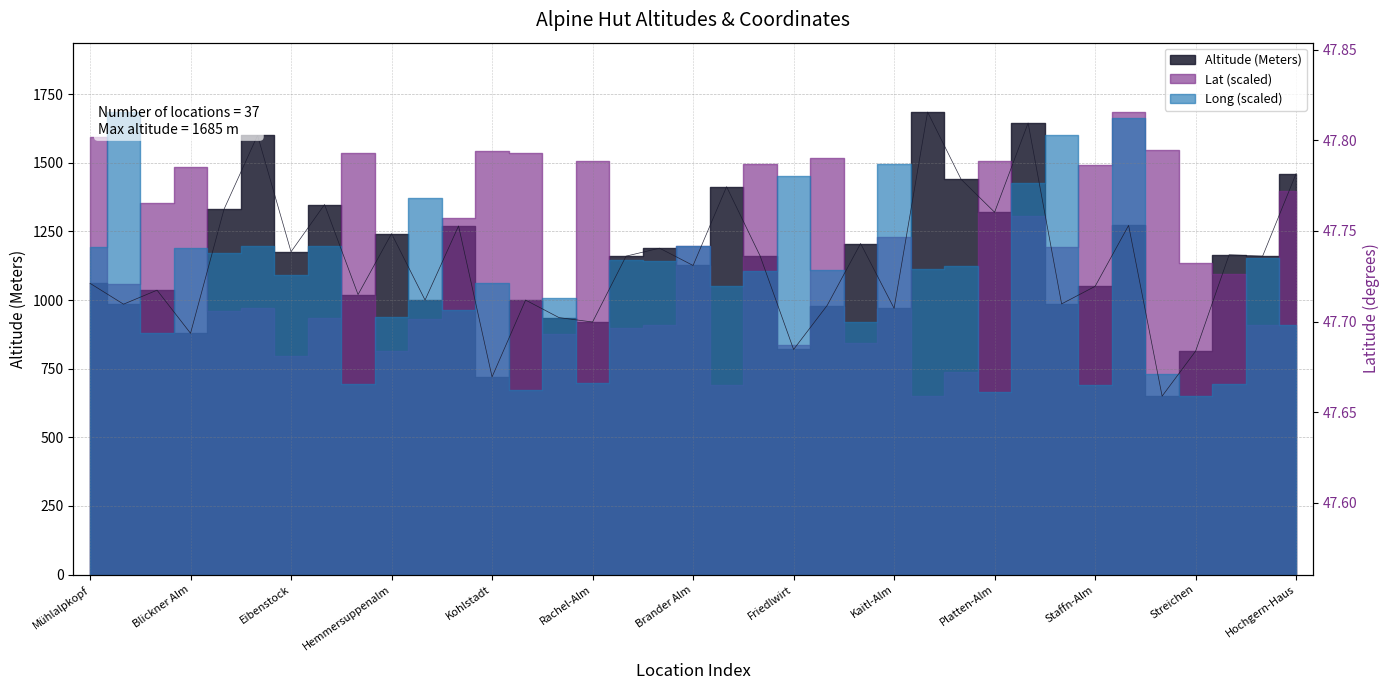

Which series changed the most between Reiteralm and Traunsteiner?

Altitude (Meters)